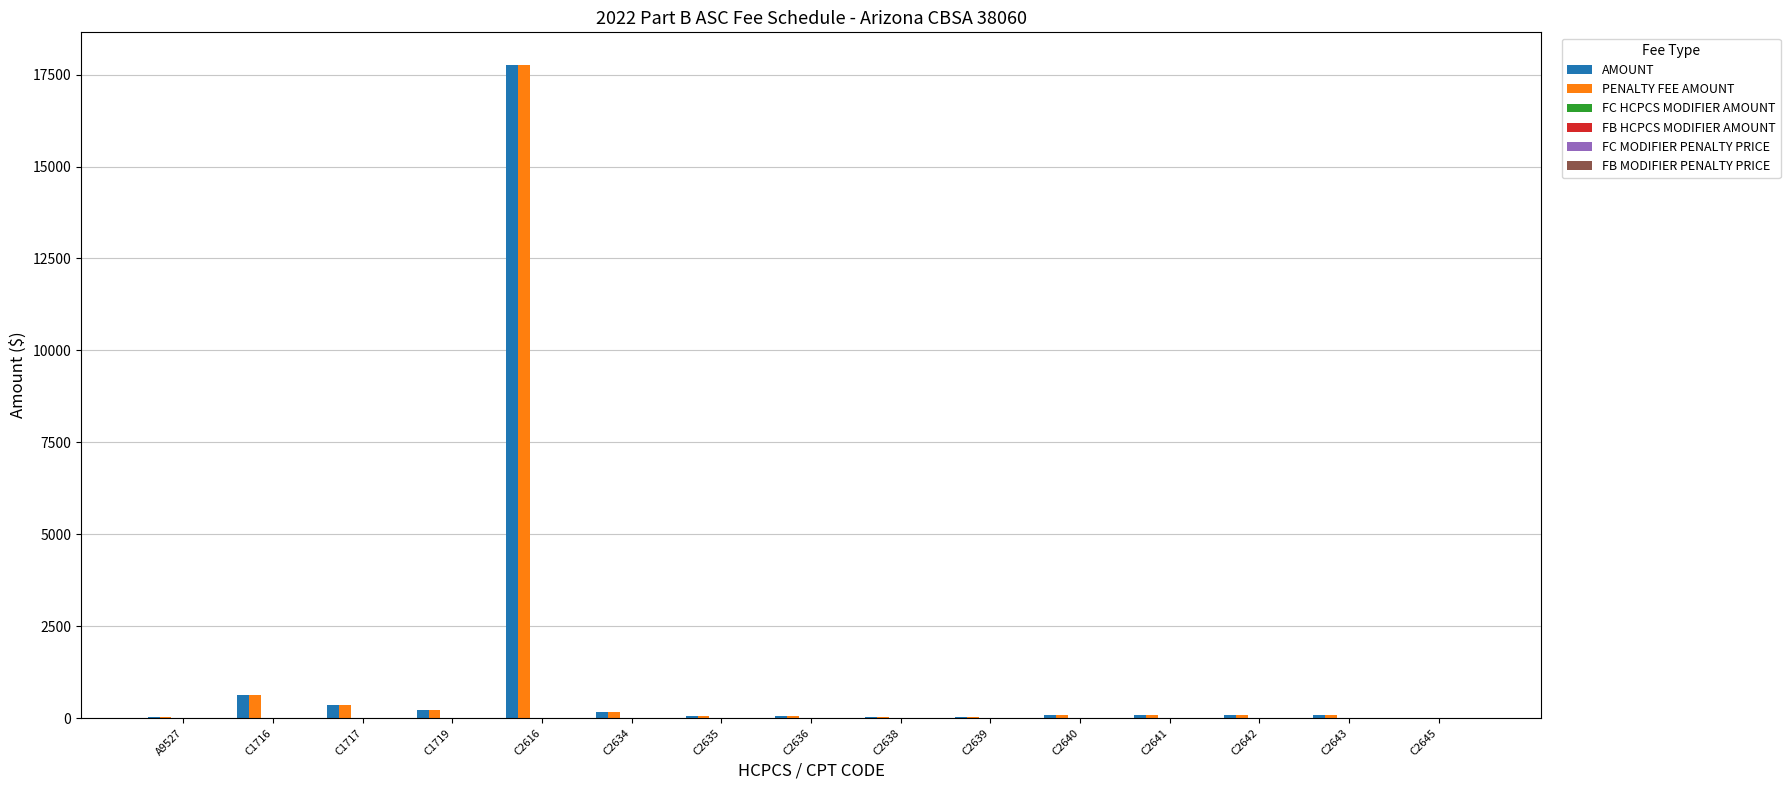

What is the greatest value displayed?

17763.2